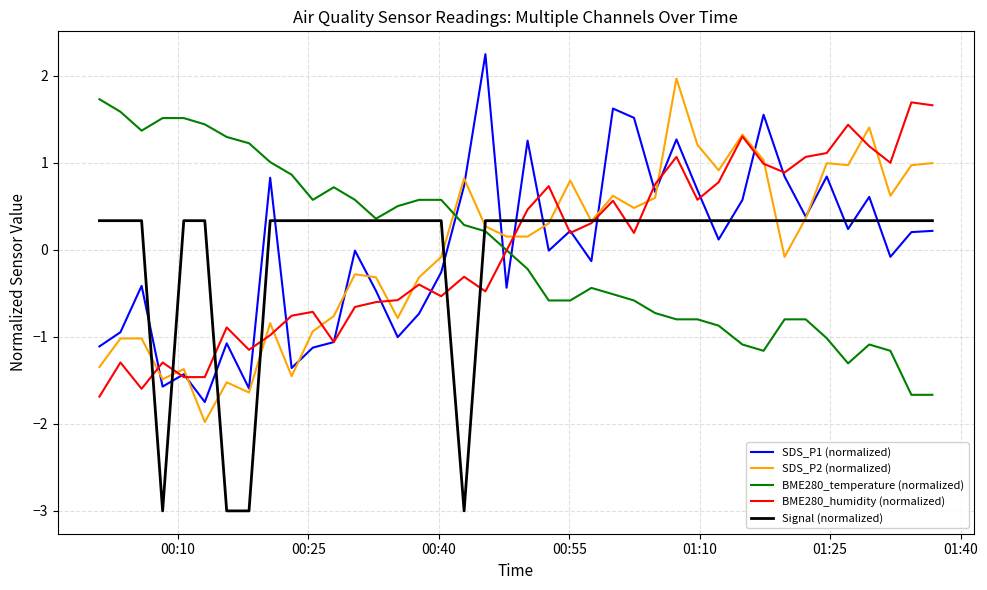

What is the minimum value for BME280_humidity (normalized)?

-1.7